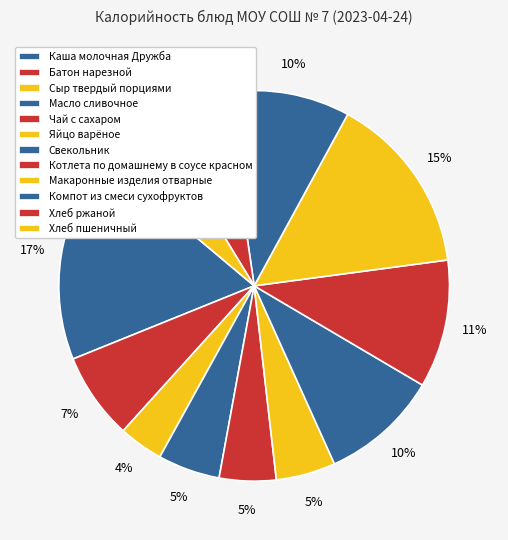

Count the number of slices in the pie.

12